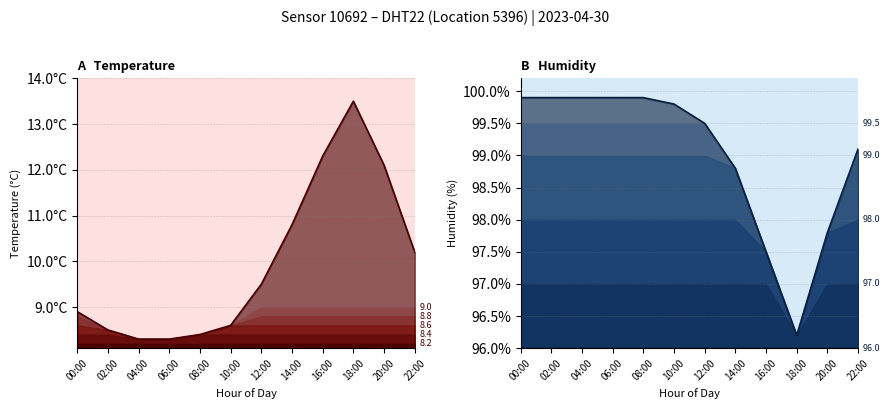

At which category is the sum across all series the highest?

20:00